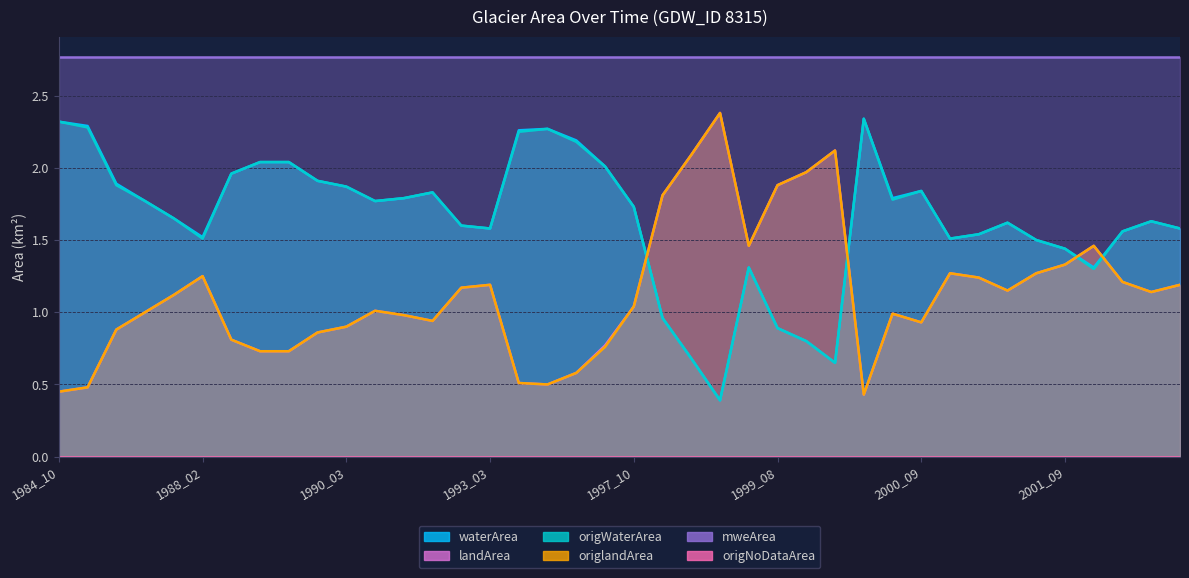

What is the difference between the waterArea values at 1999_08 and 1990_04?

0.9